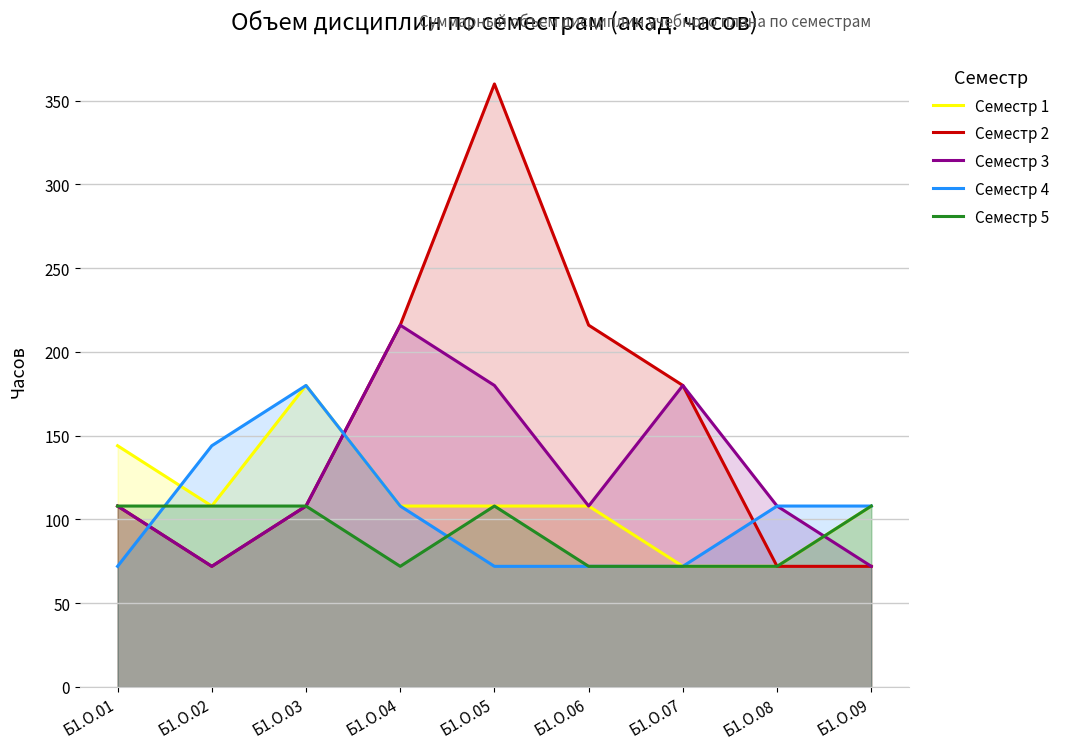

How many Семестр 4 values are between 72 and 108?

7